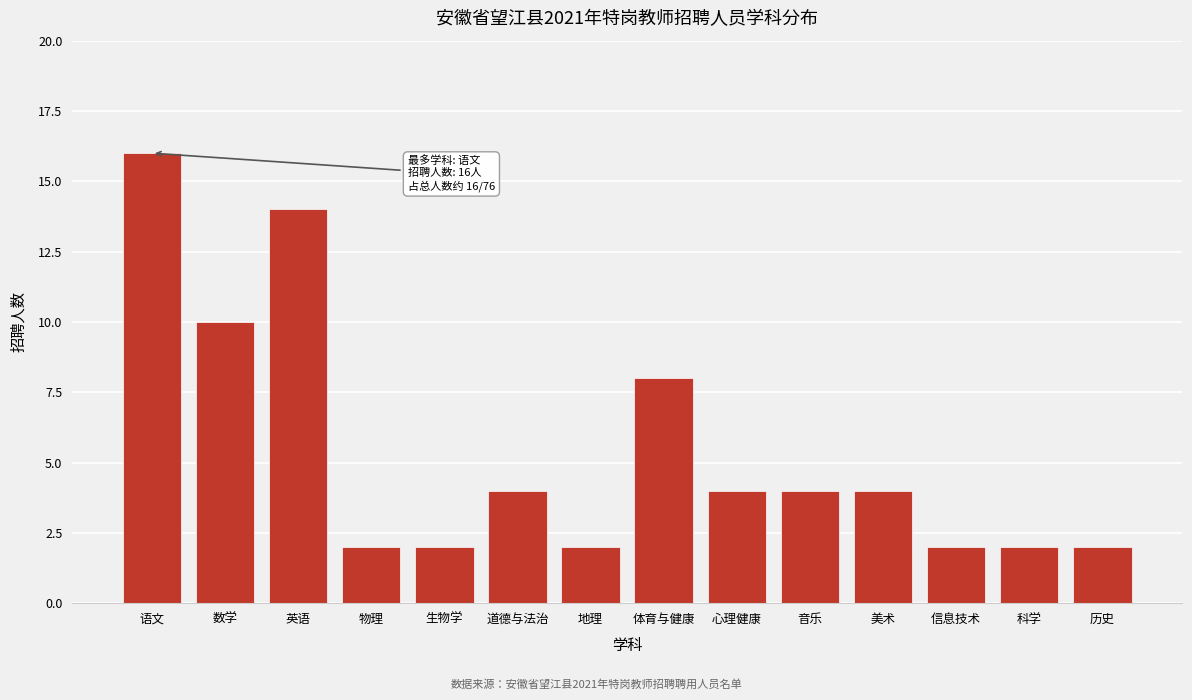

Reading left to right, what are all the values shown in this chart?

语文=16	数学=10	英语=14	物理=2	生物学=2	道德与法治=4	地理=2	体育与健康=8	心理健康=4	音乐=4	美术=4	信息技术=2	科学=2	历史=2